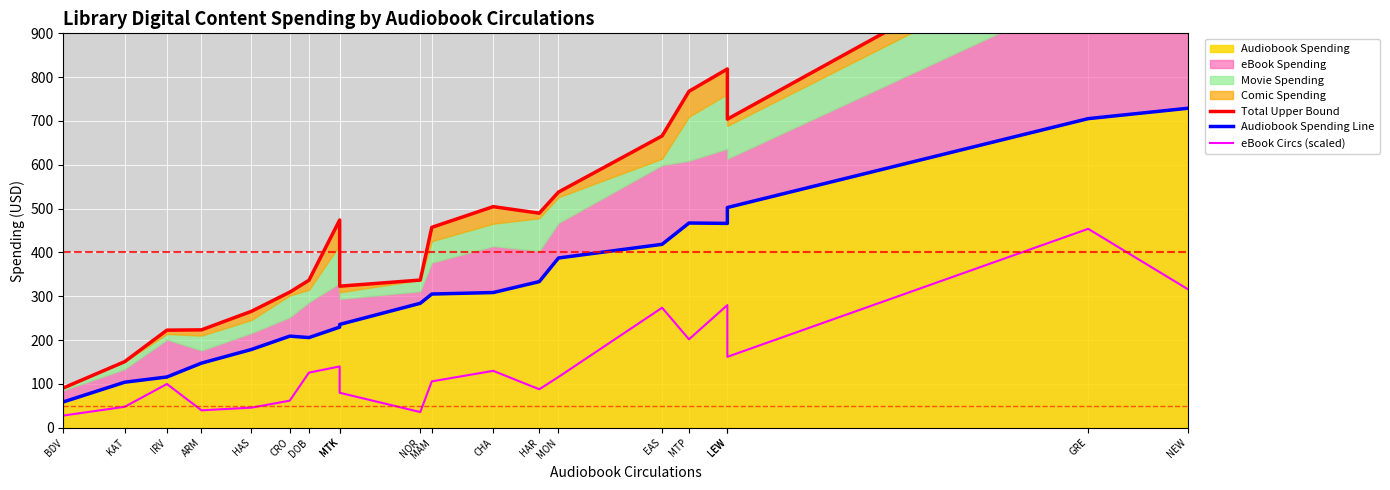

What is the value of the eBook Circs (scaled) point at the 3rd from the left?

100.0